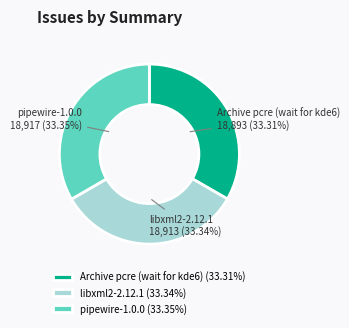

The Archive pcre (wait for kde6) slice represents 33% of the pie. True or false?

True